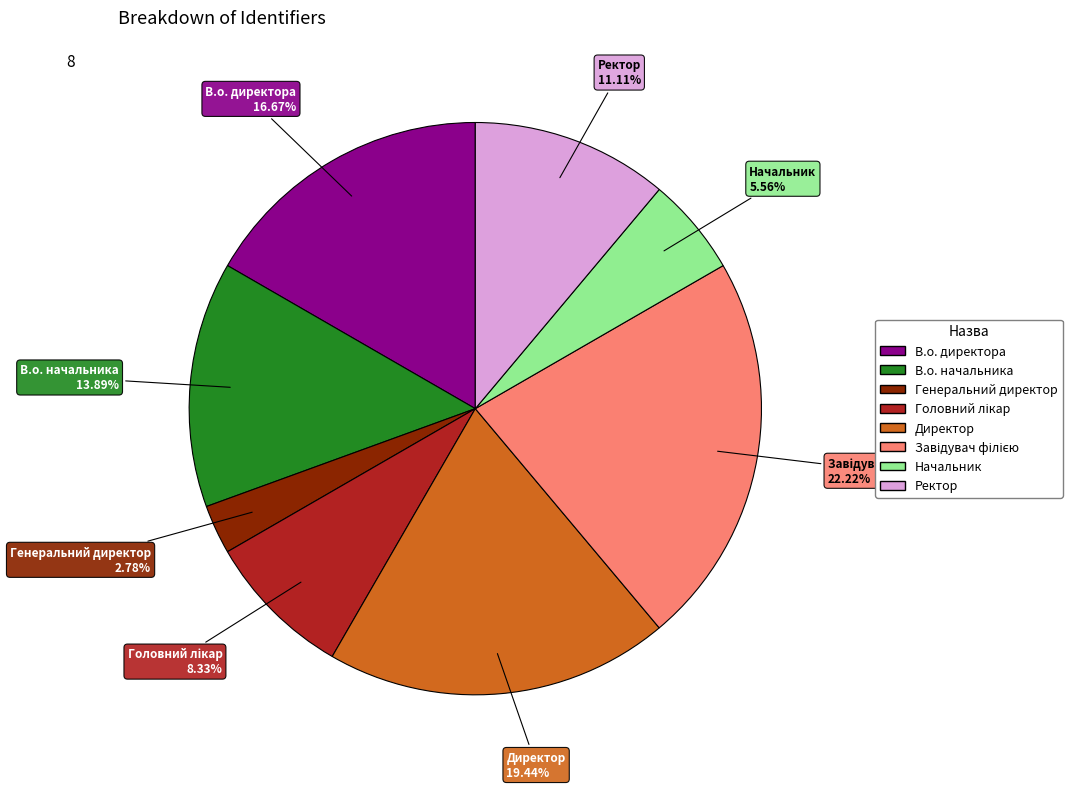

Does В.о. директора account for over 50% of the chart?

No